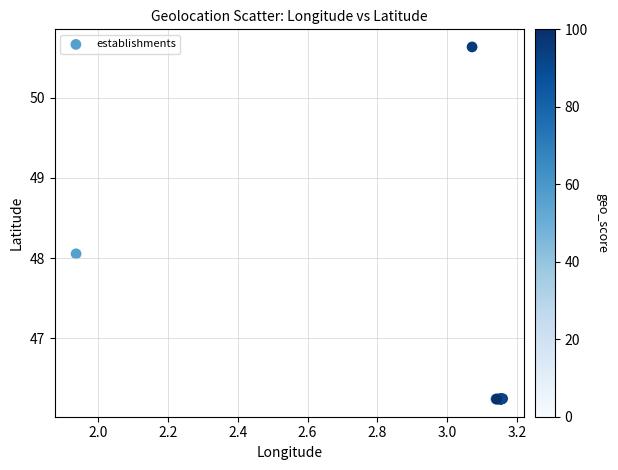

What Y value in the scatter plot is closest to 48?

48.1